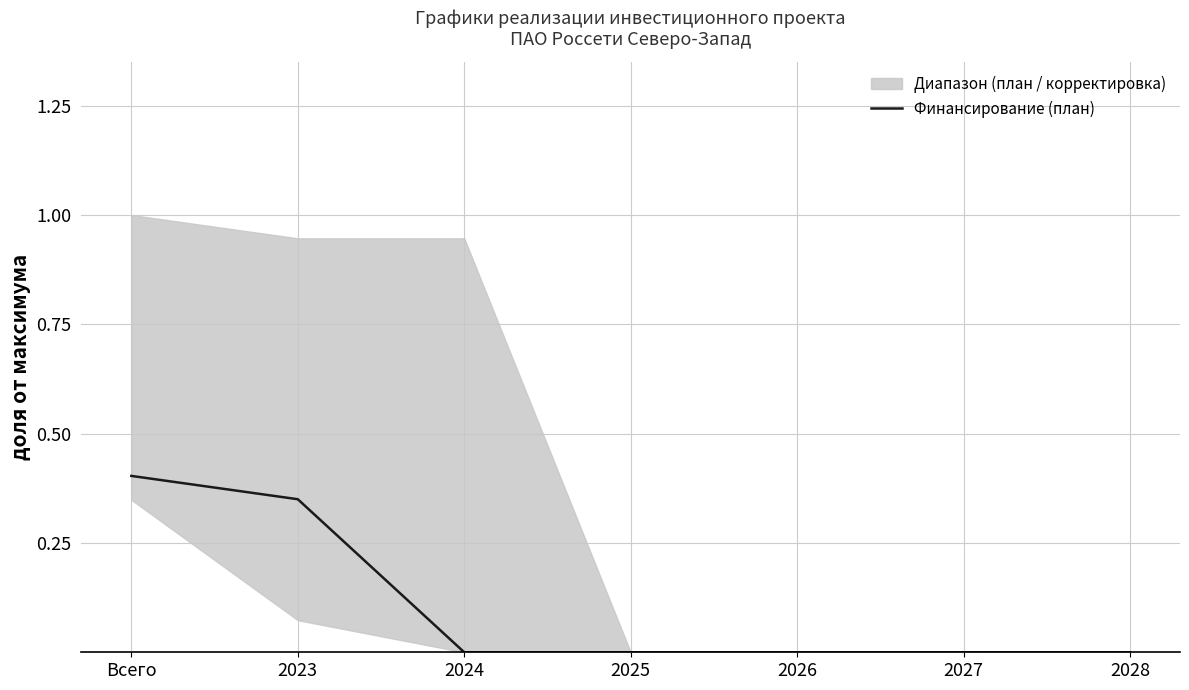

How many data points does each series have?

7